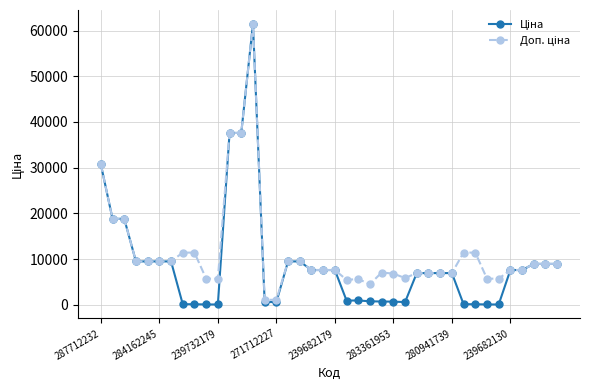

In Ціна, how many points are higher than both neighbors (excluding endpoints)?

2